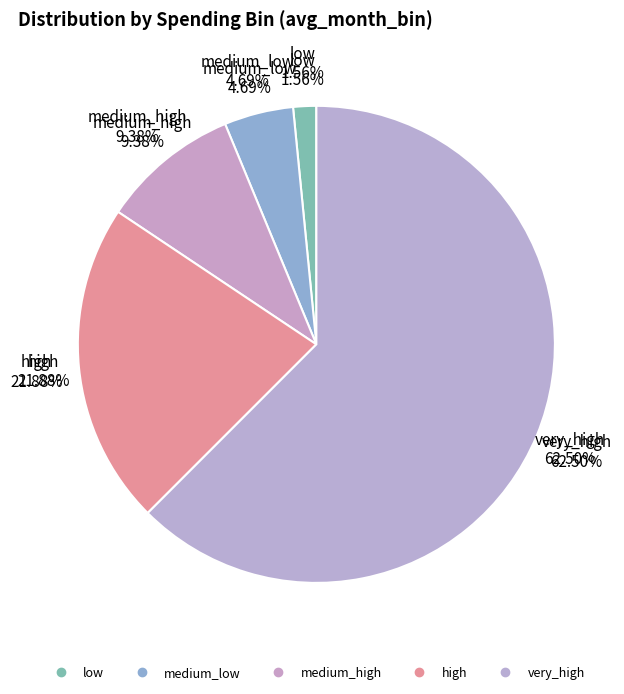

To the nearest percent, what is the average slice percentage?

20%